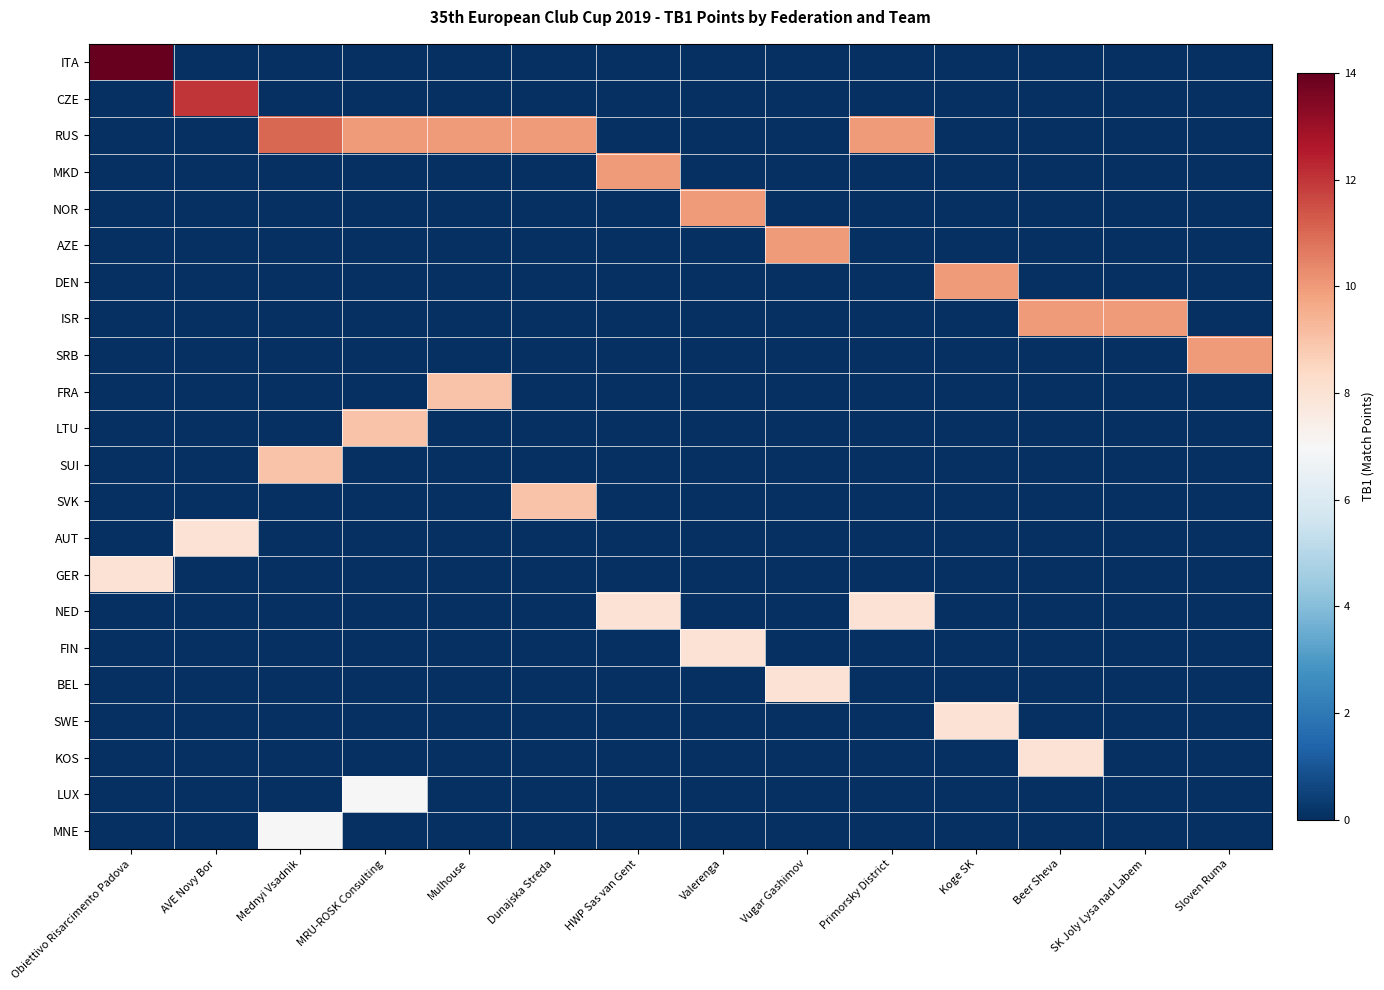

Reading left to right, extract all data points from this chart.

ITA: Obiettivo Risarcimento Padova=14	AVE Novy Bor=0	Mednyi Vsadnik=0	MRU-ROSK Consulting=0	Mulhouse=0	Dunajska Streda=0	HWP Sas van Gent=0	Valerenga=0	Vugar Gashimov=0	Primorsky District=0	Koge SK=0	Beer Sheva=0	SK Joly Lysa nad Labem=0	Sloven Ruma=0
CZE: Obiettivo Risarcimento Padova=0	AVE Novy Bor=12	Mednyi Vsadnik=0	MRU-ROSK Consulting=0	Mulhouse=0	Dunajska Streda=0	HWP Sas van Gent=0	Valerenga=0	Vugar Gashimov=0	Primorsky District=0	Koge SK=0	Beer Sheva=0	SK Joly Lysa nad Labem=0	Sloven Ruma=0
RUS: Obiettivo Risarcimento Padova=0	AVE Novy Bor=0	Mednyi Vsadnik=11	MRU-ROSK Consulting=10	Mulhouse=10	Dunajska Streda=10	HWP Sas van Gent=0	Valerenga=0	Vugar Gashimov=0	Primorsky District=10	Koge SK=0	Beer Sheva=0	SK Joly Lysa nad Labem=0	Sloven Ruma=0
MKD: Obiettivo Risarcimento Padova=0	AVE Novy Bor=0	Mednyi Vsadnik=0	MRU-ROSK Consulting=0	Mulhouse=0	Dunajska Streda=0	HWP Sas van Gent=10	Valerenga=0	Vugar Gashimov=0	Primorsky District=0	Koge SK=0	Beer Sheva=0	SK Joly Lysa nad Labem=0	Sloven Ruma=0
NOR: Obiettivo Risarcimento Padova=0	AVE Novy Bor=0	Mednyi Vsadnik=0	MRU-ROSK Consulting=0	Mulhouse=0	Dunajska Streda=0	HWP Sas van Gent=0	Valerenga=10	Vugar Gashimov=0	Primorsky District=0	Koge SK=0	Beer Sheva=0	SK Joly Lysa nad Labem=0	Sloven Ruma=0
AZE: Obiettivo Risarcimento Padova=0	AVE Novy Bor=0	Mednyi Vsadnik=0	MRU-ROSK Consulting=0	Mulhouse=0	Dunajska Streda=0	HWP Sas van Gent=0	Valerenga=0	Vugar Gashimov=10	Primorsky District=0	Koge SK=0	Beer Sheva=0	SK Joly Lysa nad Labem=0	Sloven Ruma=0
DEN: Obiettivo Risarcimento Padova=0	AVE Novy Bor=0	Mednyi Vsadnik=0	MRU-ROSK Consulting=0	Mulhouse=0	Dunajska Streda=0	HWP Sas van Gent=0	Valerenga=0	Vugar Gashimov=0	Primorsky District=0	Koge SK=10	Beer Sheva=0	SK Joly Lysa nad Labem=0	Sloven Ruma=0
ISR: Obiettivo Risarcimento Padova=0	AVE Novy Bor=0	Mednyi Vsadnik=0	MRU-ROSK Consulting=0	Mulhouse=0	Dunajska Streda=0	HWP Sas van Gent=0	Valerenga=0	Vugar Gashimov=0	Primorsky District=0	Koge SK=0	Beer Sheva=10	SK Joly Lysa nad Labem=10	Sloven Ruma=0
SRB: Obiettivo Risarcimento Padova=0	AVE Novy Bor=0	Mednyi Vsadnik=0	MRU-ROSK Consulting=0	Mulhouse=0	Dunajska Streda=0	HWP Sas van Gent=0	Valerenga=0	Vugar Gashimov=0	Primorsky District=0	Koge SK=0	Beer Sheva=0	SK Joly Lysa nad Labem=0	Sloven Ruma=10
FRA: Obiettivo Risarcimento Padova=0	AVE Novy Bor=0	Mednyi Vsadnik=0	MRU-ROSK Consulting=0	Mulhouse=9	Dunajska Streda=0	HWP Sas van Gent=0	Valerenga=0	Vugar Gashimov=0	Primorsky District=0	Koge SK=0	Beer Sheva=0	SK Joly Lysa nad Labem=0	Sloven Ruma=0
LTU: Obiettivo Risarcimento Padova=0	AVE Novy Bor=0	Mednyi Vsadnik=0	MRU-ROSK Consulting=9	Mulhouse=0	Dunajska Streda=0	HWP Sas van Gent=0	Valerenga=0	Vugar Gashimov=0	Primorsky District=0	Koge SK=0	Beer Sheva=0	SK Joly Lysa nad Labem=0	Sloven Ruma=0
SUI: Obiettivo Risarcimento Padova=0	AVE Novy Bor=0	Mednyi Vsadnik=9	MRU-ROSK Consulting=0	Mulhouse=0	Dunajska Streda=0	HWP Sas van Gent=0	Valerenga=0	Vugar Gashimov=0	Primorsky District=0	Koge SK=0	Beer Sheva=0	SK Joly Lysa nad Labem=0	Sloven Ruma=0
SVK: Obiettivo Risarcimento Padova=0	AVE Novy Bor=0	Mednyi Vsadnik=0	MRU-ROSK Consulting=0	Mulhouse=0	Dunajska Streda=9	HWP Sas van Gent=0	Valerenga=0	Vugar Gashimov=0	Primorsky District=0	Koge SK=0	Beer Sheva=0	SK Joly Lysa nad Labem=0	Sloven Ruma=0
AUT: Obiettivo Risarcimento Padova=0	AVE Novy Bor=8	Mednyi Vsadnik=0	MRU-ROSK Consulting=0	Mulhouse=0	Dunajska Streda=0	HWP Sas van Gent=0	Valerenga=0	Vugar Gashimov=0	Primorsky District=0	Koge SK=0	Beer Sheva=0	SK Joly Lysa nad Labem=0	Sloven Ruma=0
GER: Obiettivo Risarcimento Padova=8	AVE Novy Bor=0	Mednyi Vsadnik=0	MRU-ROSK Consulting=0	Mulhouse=0	Dunajska Streda=0	HWP Sas van Gent=0	Valerenga=0	Vugar Gashimov=0	Primorsky District=0	Koge SK=0	Beer Sheva=0	SK Joly Lysa nad Labem=0	Sloven Ruma=0
NED: Obiettivo Risarcimento Padova=0	AVE Novy Bor=0	Mednyi Vsadnik=0	MRU-ROSK Consulting=0	Mulhouse=0	Dunajska Streda=0	HWP Sas van Gent=8	Valerenga=0	Vugar Gashimov=0	Primorsky District=8	Koge SK=0	Beer Sheva=0	SK Joly Lysa nad Labem=0	Sloven Ruma=0
FIN: Obiettivo Risarcimento Padova=0	AVE Novy Bor=0	Mednyi Vsadnik=0	MRU-ROSK Consulting=0	Mulhouse=0	Dunajska Streda=0	HWP Sas van Gent=0	Valerenga=8	Vugar Gashimov=0	Primorsky District=0	Koge SK=0	Beer Sheva=0	SK Joly Lysa nad Labem=0	Sloven Ruma=0
BEL: Obiettivo Risarcimento Padova=0	AVE Novy Bor=0	Mednyi Vsadnik=0	MRU-ROSK Consulting=0	Mulhouse=0	Dunajska Streda=0	HWP Sas van Gent=0	Valerenga=0	Vugar Gashimov=8	Primorsky District=0	Koge SK=0	Beer Sheva=0	SK Joly Lysa nad Labem=0	Sloven Ruma=0
SWE: Obiettivo Risarcimento Padova=0	AVE Novy Bor=0	Mednyi Vsadnik=0	MRU-ROSK Consulting=0	Mulhouse=0	Dunajska Streda=0	HWP Sas van Gent=0	Valerenga=0	Vugar Gashimov=0	Primorsky District=0	Koge SK=8	Beer Sheva=0	SK Joly Lysa nad Labem=0	Sloven Ruma=0
KOS: Obiettivo Risarcimento Padova=0	AVE Novy Bor=0	Mednyi Vsadnik=0	MRU-ROSK Consulting=0	Mulhouse=0	Dunajska Streda=0	HWP Sas van Gent=0	Valerenga=0	Vugar Gashimov=0	Primorsky District=0	Koge SK=0	Beer Sheva=8	SK Joly Lysa nad Labem=0	Sloven Ruma=0
LUX: Obiettivo Risarcimento Padova=0	AVE Novy Bor=0	Mednyi Vsadnik=0	MRU-ROSK Consulting=7	Mulhouse=0	Dunajska Streda=0	HWP Sas van Gent=0	Valerenga=0	Vugar Gashimov=0	Primorsky District=0	Koge SK=0	Beer Sheva=0	SK Joly Lysa nad Labem=0	Sloven Ruma=0
MNE: Obiettivo Risarcimento Padova=0	AVE Novy Bor=0	Mednyi Vsadnik=7	MRU-ROSK Consulting=0	Mulhouse=0	Dunajska Streda=0	HWP Sas van Gent=0	Valerenga=0	Vugar Gashimov=0	Primorsky District=0	Koge SK=0	Beer Sheva=0	SK Joly Lysa nad Labem=0	Sloven Ruma=0